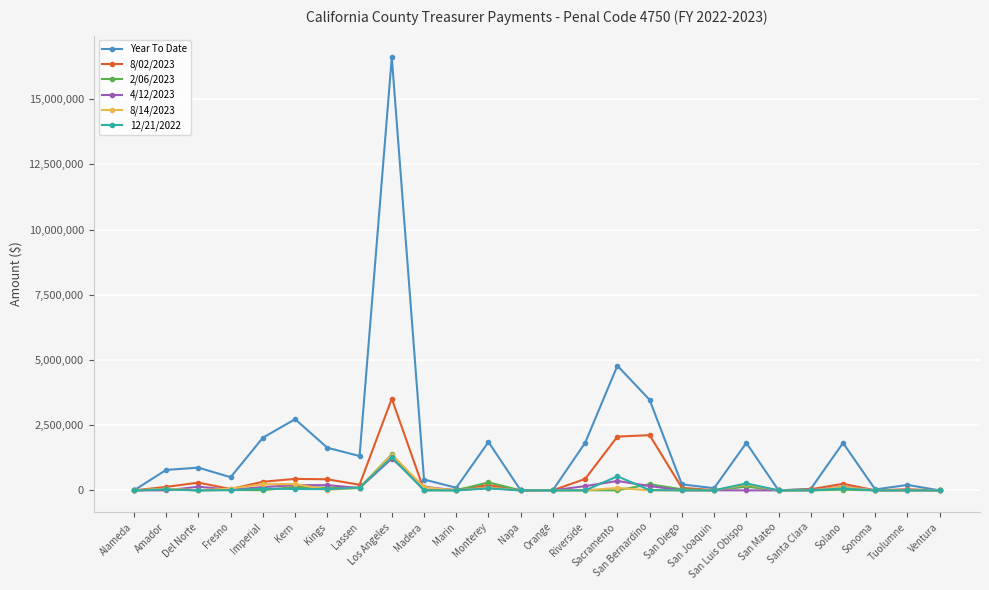

At how many categories does at least one series exceed 14382429?

1